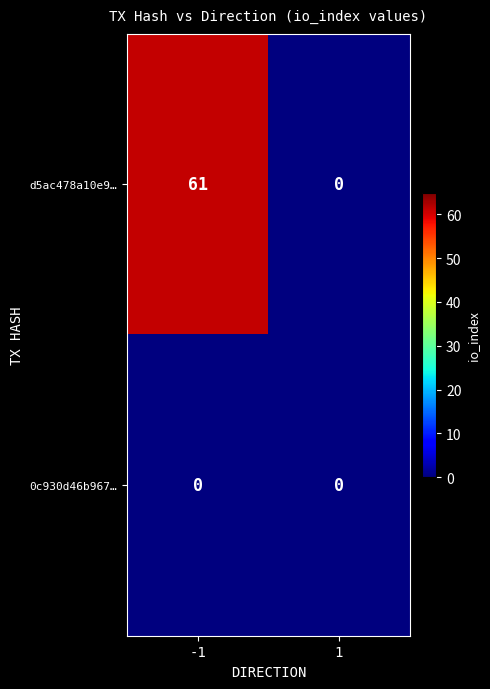

Which series has the widest spread of values?

d5ac478a10e9…